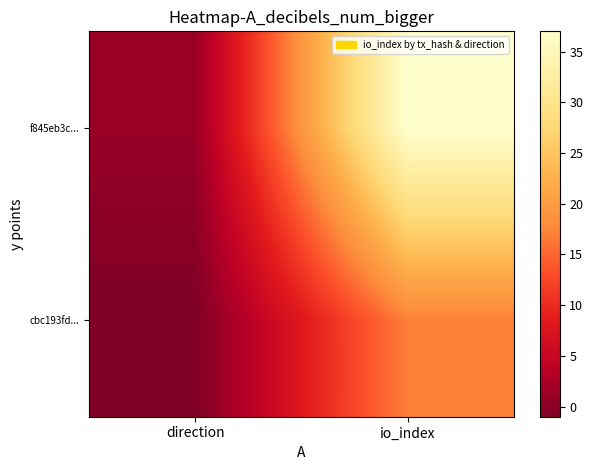

Which series changed the most between direction and io_index?

f845eb3c...